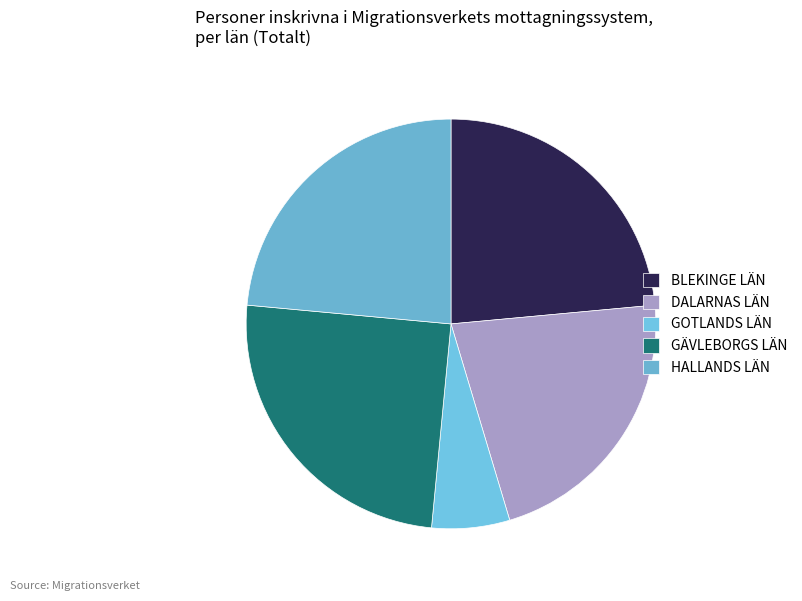

Approximately how many times larger is the value at GOTLANDS LÄN compared to HALLANDS LÄN?

0.3